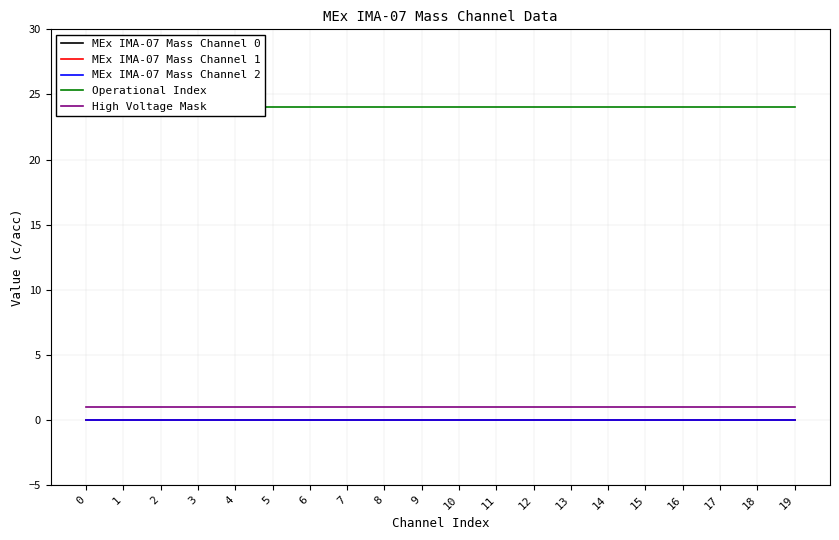

Rank the series at 16 from highest to lowest value.

Operational Index, High Voltage Mask, MEx IMA-07 Mass Channel 0, MEx IMA-07 Mass Channel 1, MEx IMA-07 Mass Channel 2